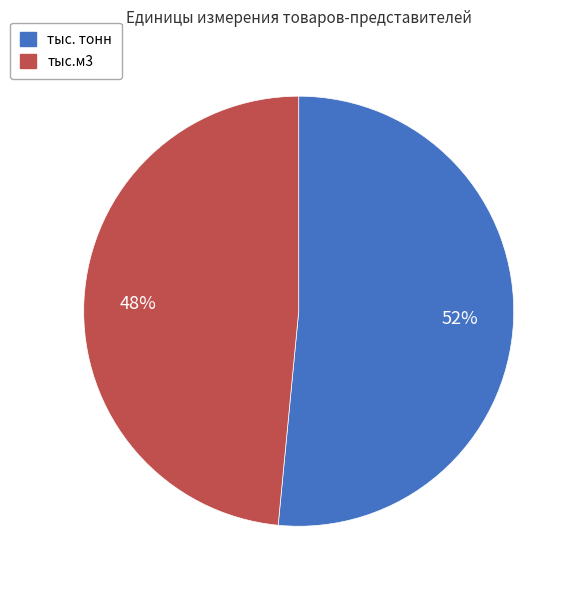

What percentage is the тыс. тонн slice, to the nearest percent?

52%